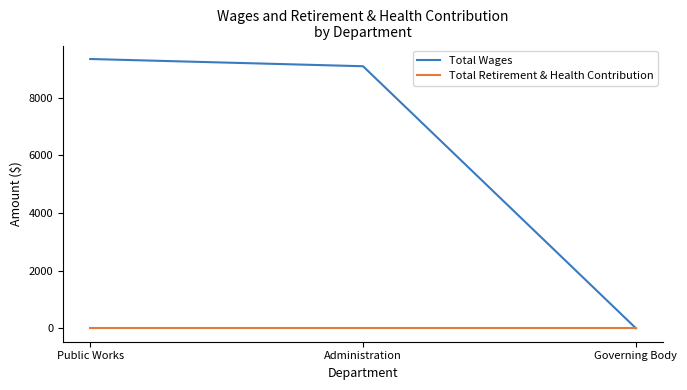

Reading left to right, transcribe all the data shown in this chart.

Total Wages: 9341	9090	0
Total Retirement & Health Contribution: 0	0	0